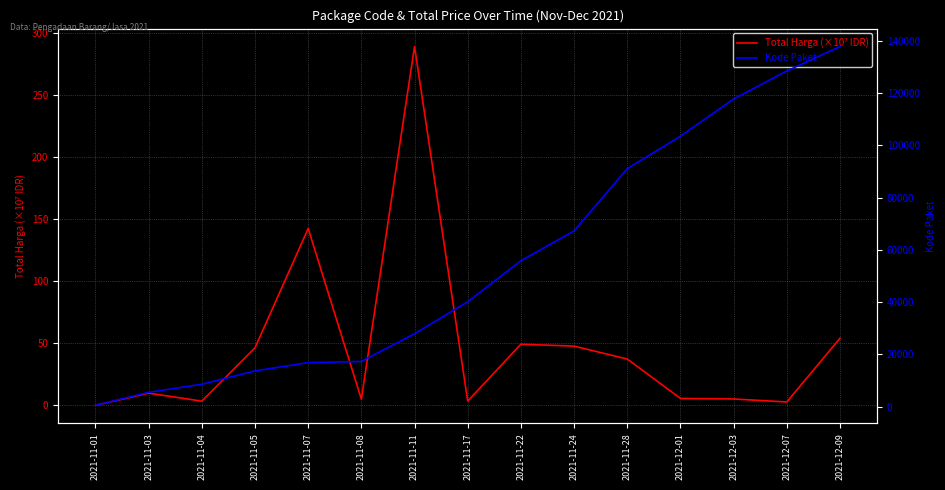

What is the value of the Kode Paket point at the 7th from the left?

27891.0